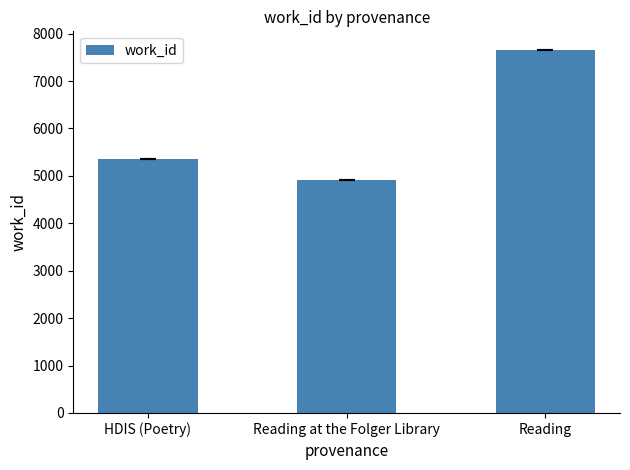

How many values are between 4909 and 7665?

3